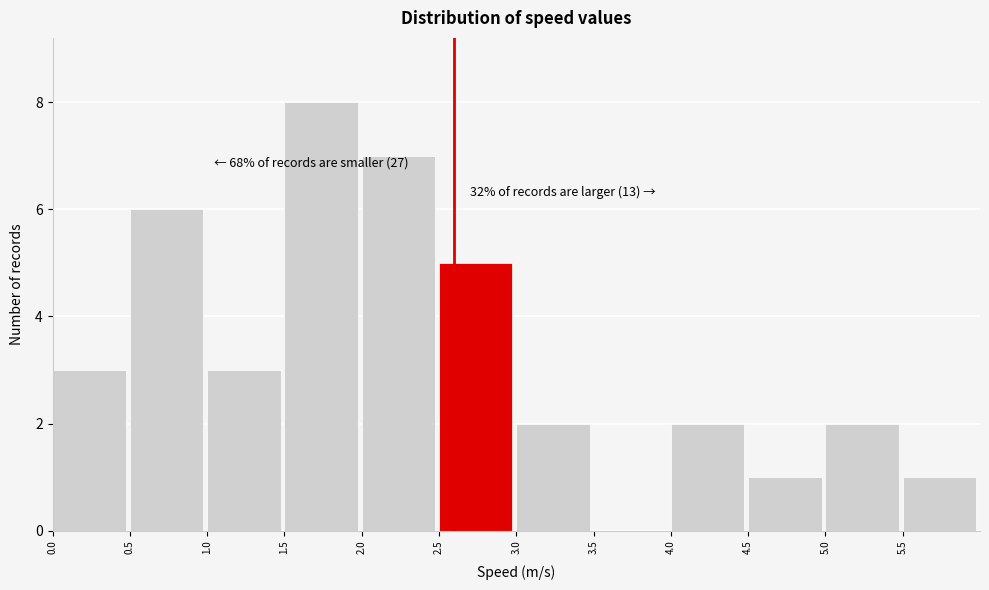

Which range on the x-axis has the tallest bar?

1.5 to 2.0